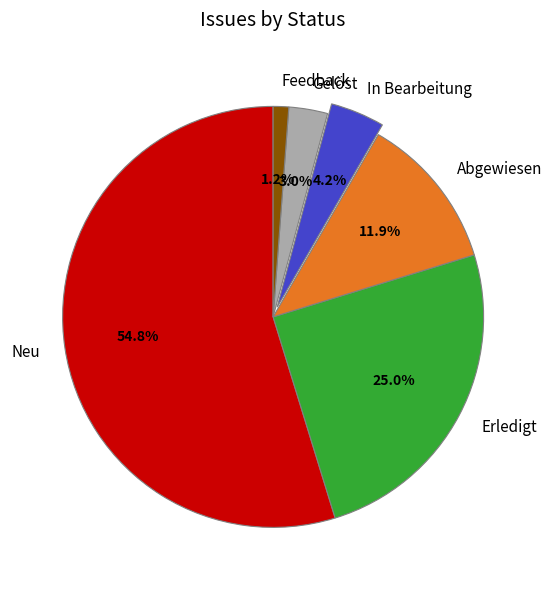

To the nearest percent, what is the difference between the Erledigt and Gelöst slice percentages?

22%